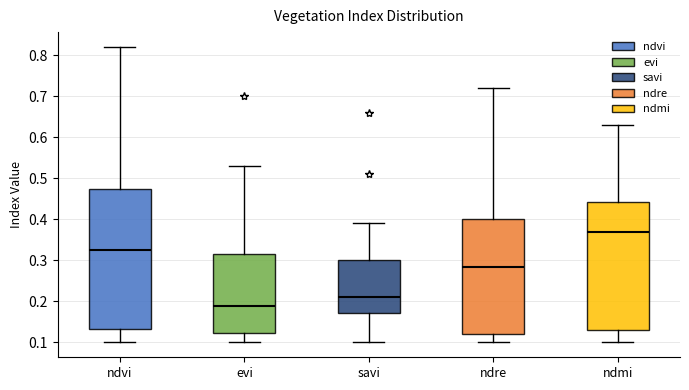

Which box's median line is the highest?

ndmi